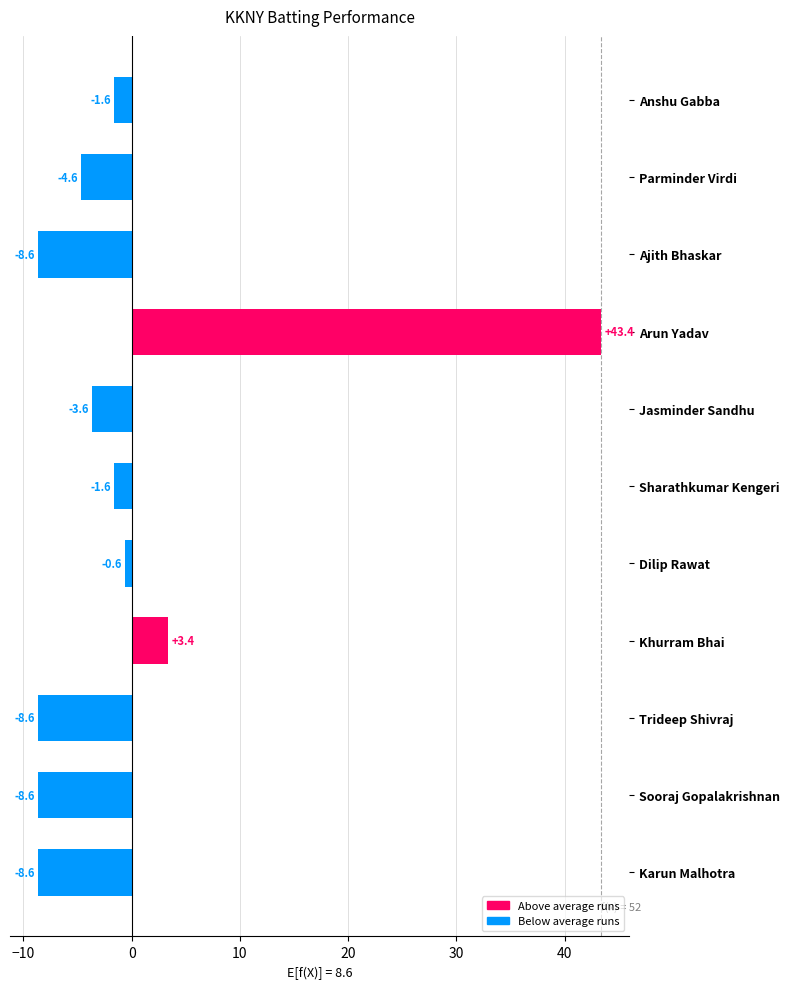

Are the bars horizontal?

Yes